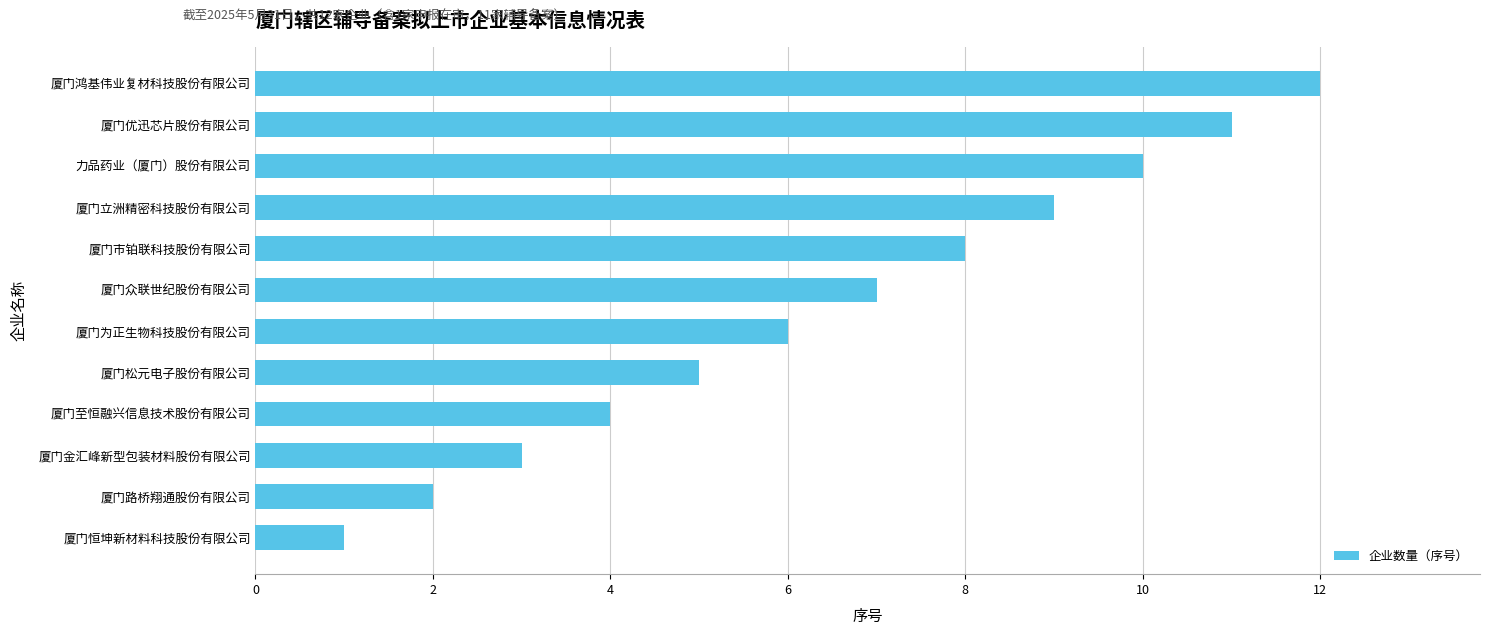

What is the difference between the second highest and minimum values?

10